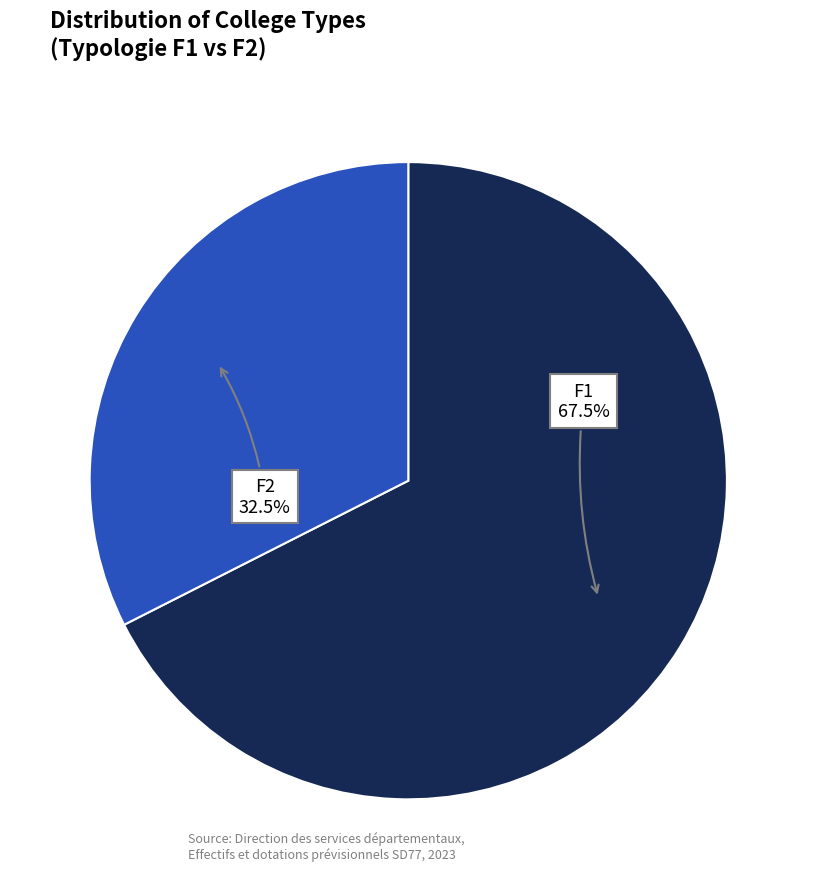

Does any single category account for the majority?

Yes